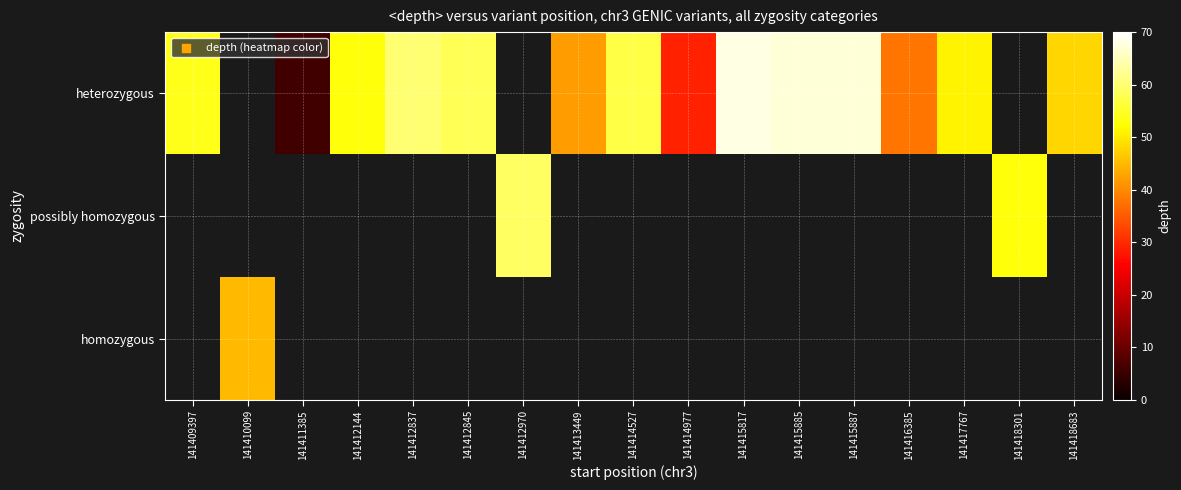

What is the highest value of the heterozygous series?

68.0